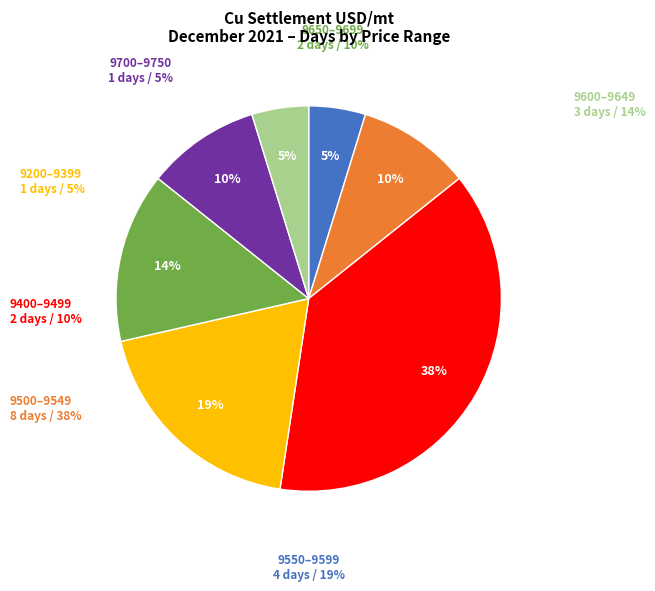

To the nearest percent, what is the difference between the largest and smallest slice percentages?

33%